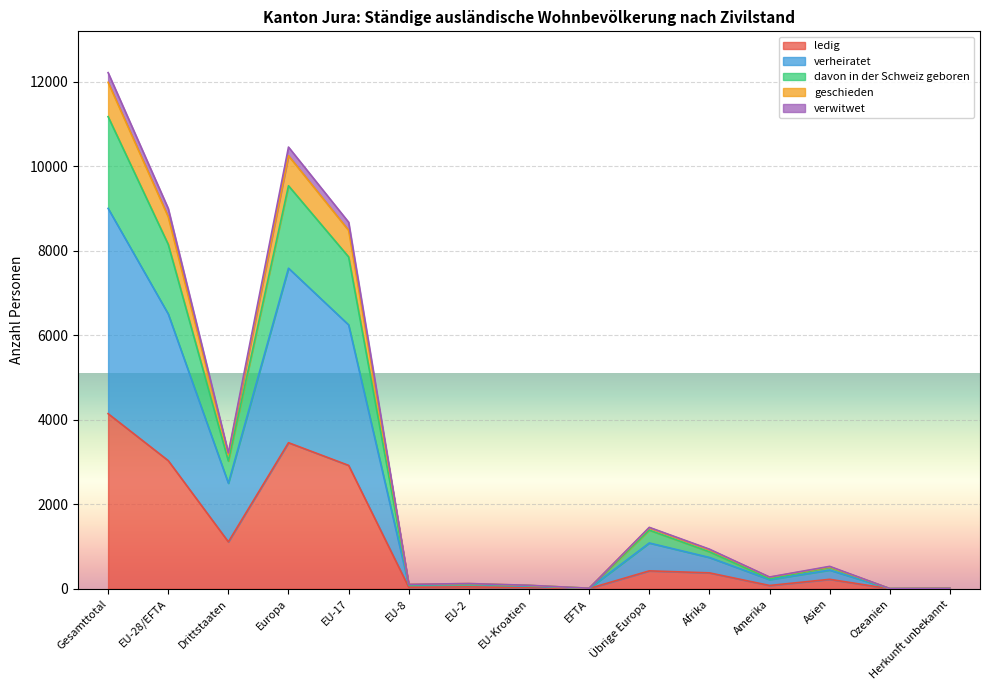

What are all the series names shown in the legend?

ledig, verheiratet, davon in der Schweiz geboren, geschieden, verwitwet